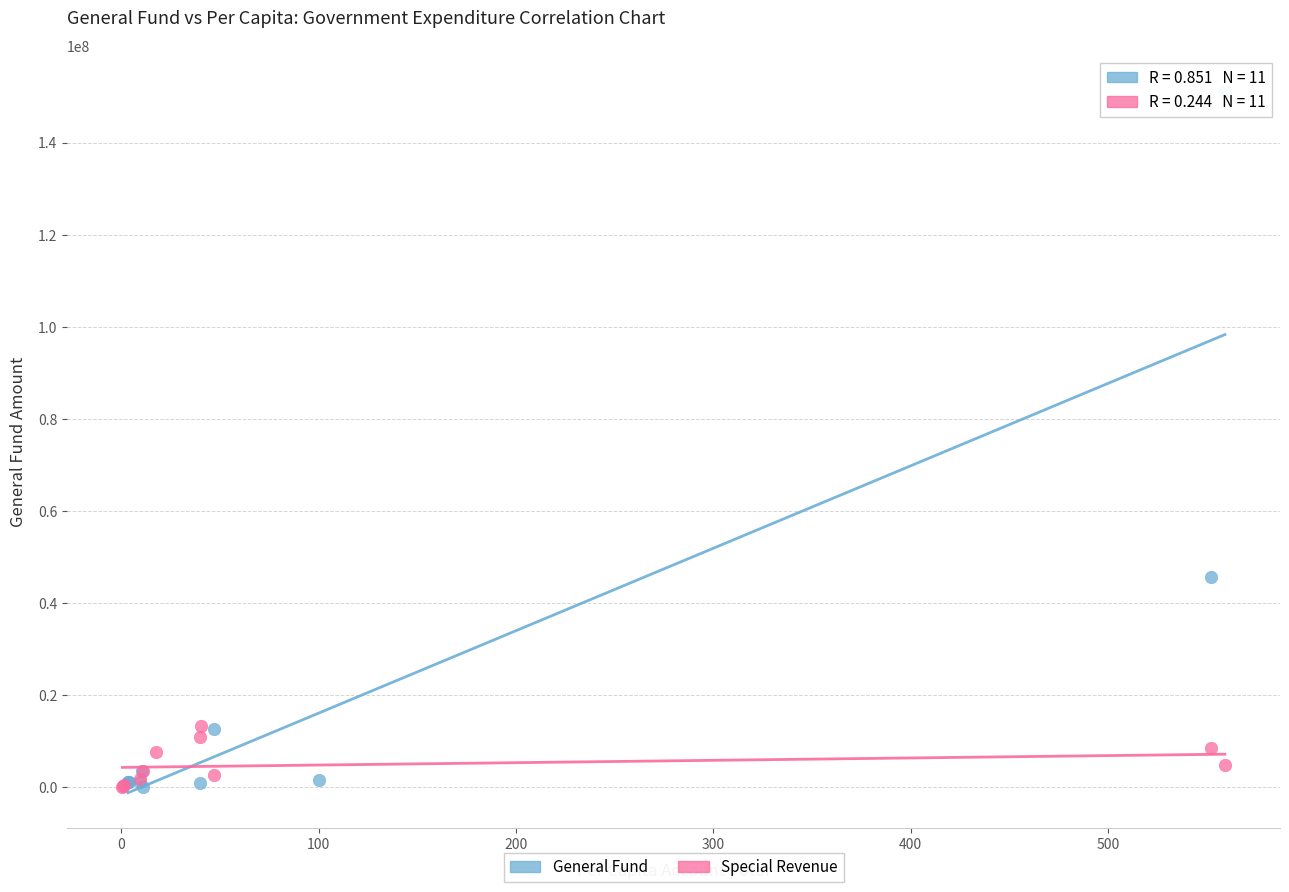

Which series contains the highest Y value?

General Fund